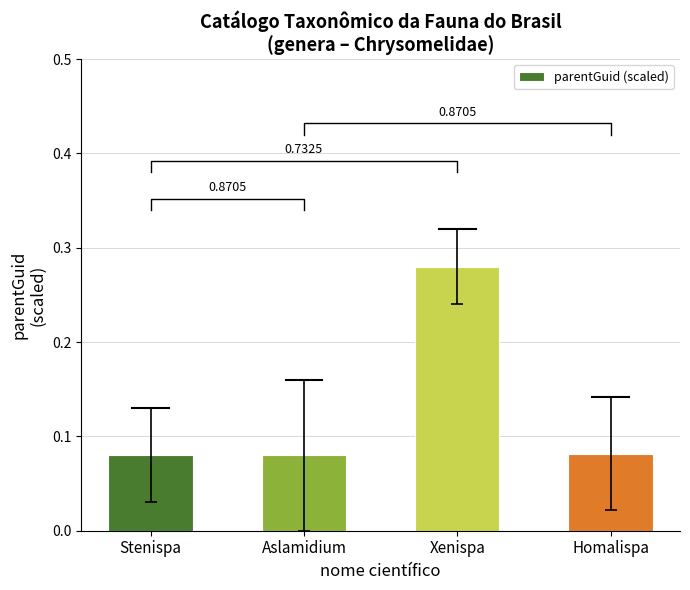

What is the sum of the values at Xenispa and Aslamidium?

0.4